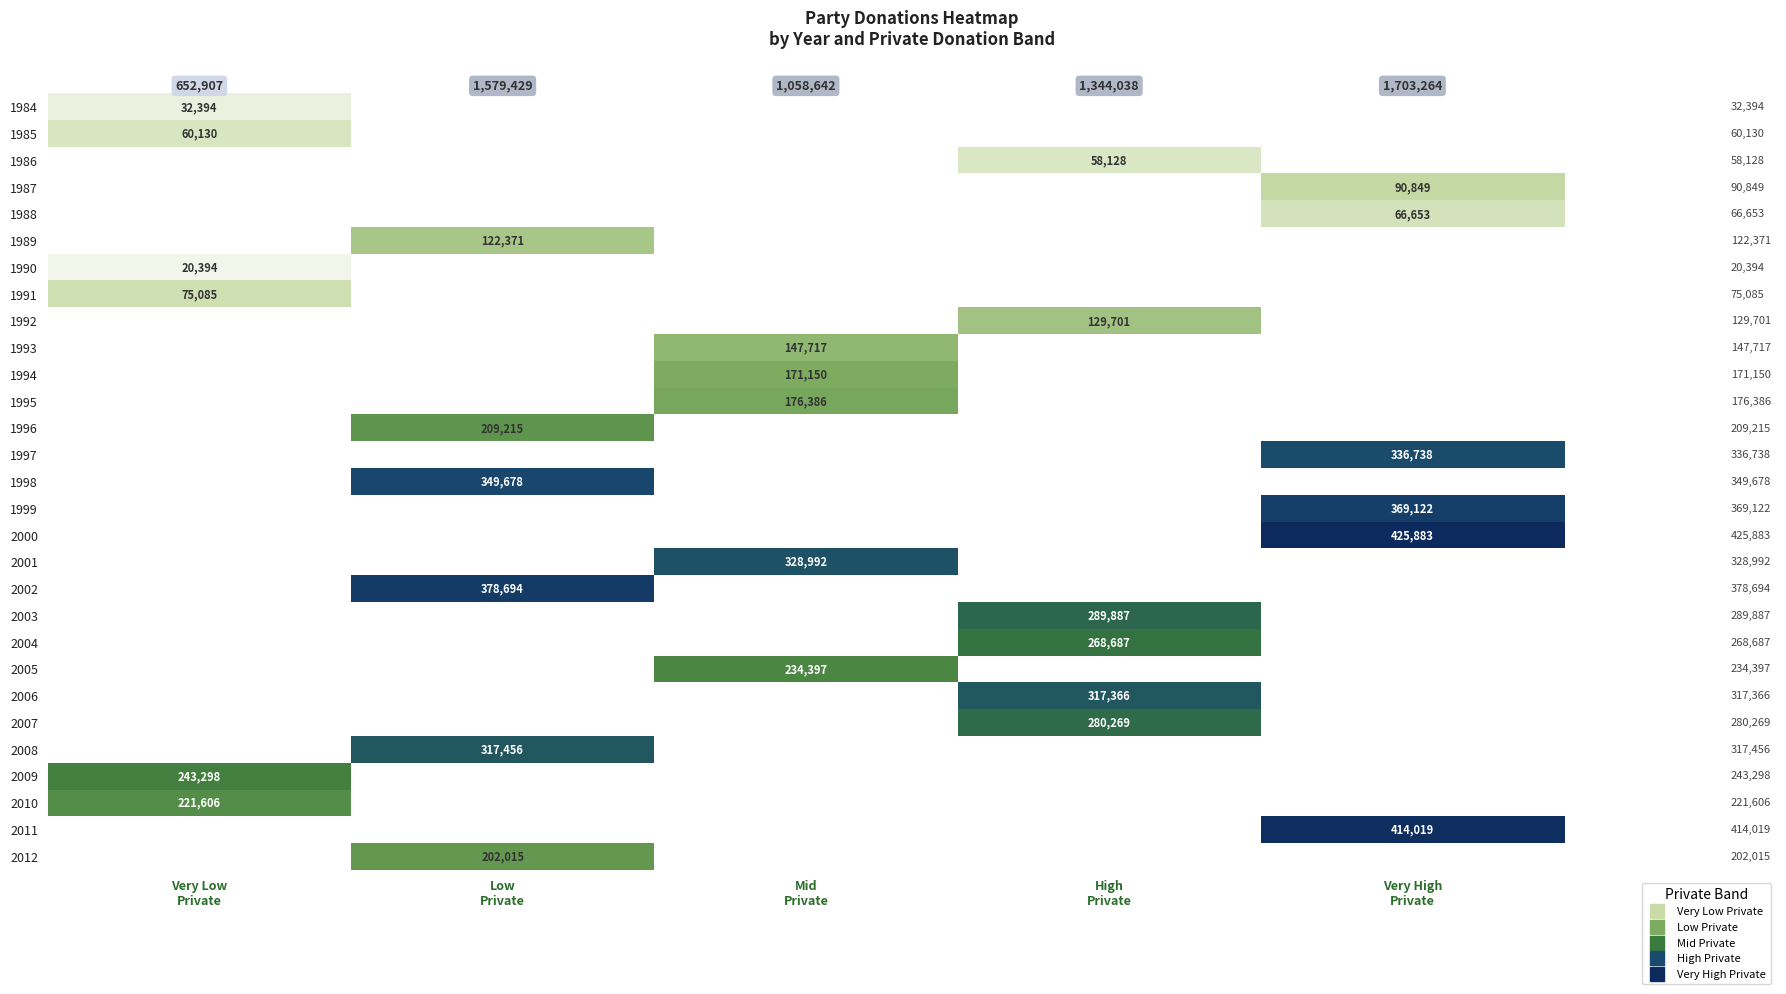

Is it true that 1997 equals 499200.8 at Very High Private?

False